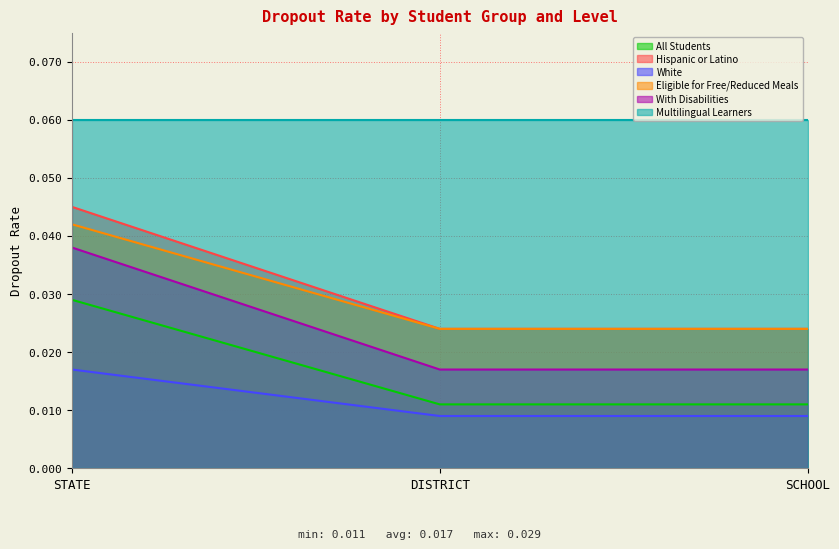

The Eligible for Free/Reduced Meals series shows 0.0 at STATE. True or false?

False